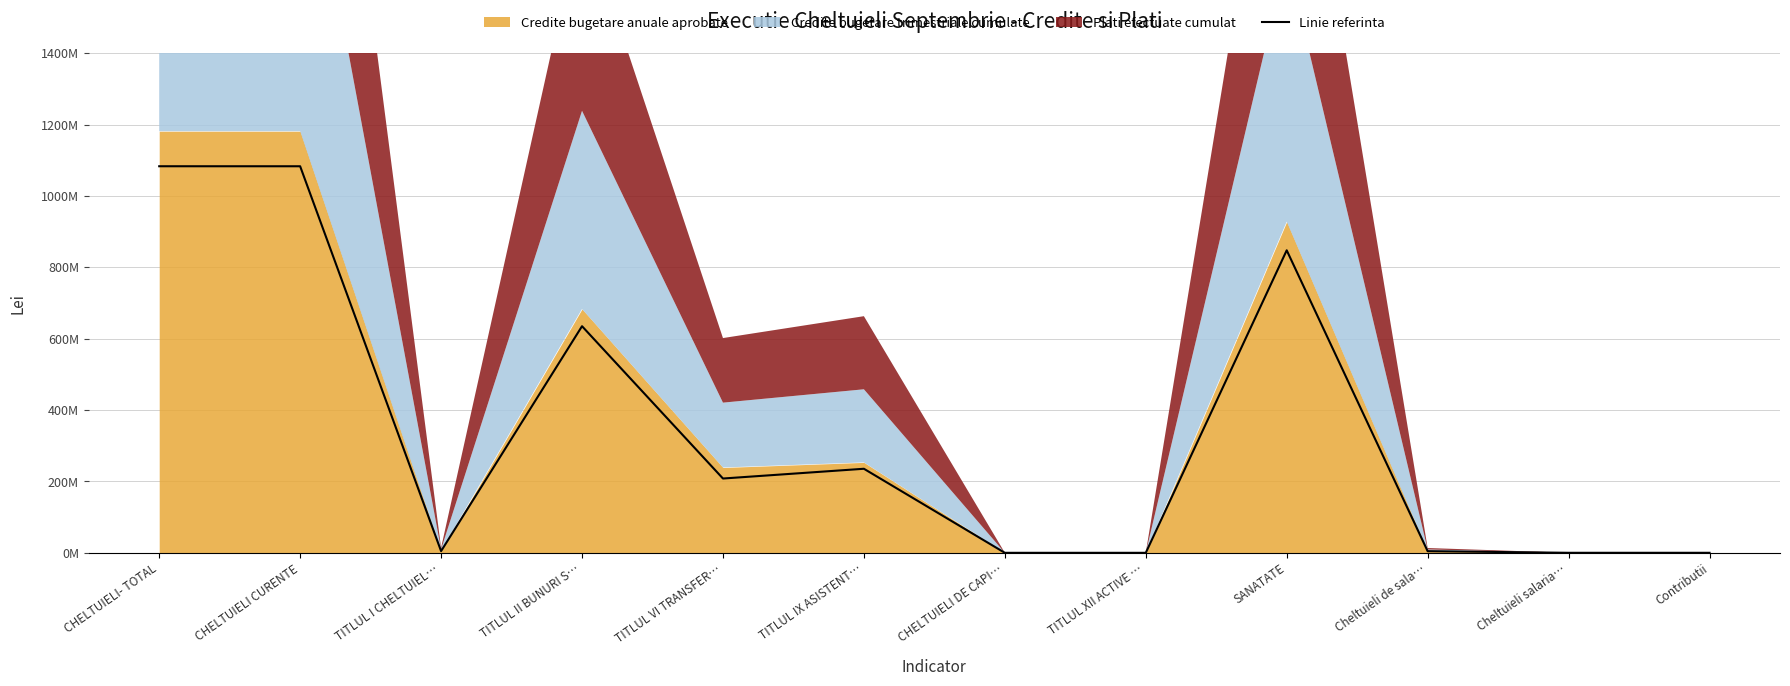

The chart shows a value of 1083408383.2 at CHELTUIELI CURENTE. True or false?

True